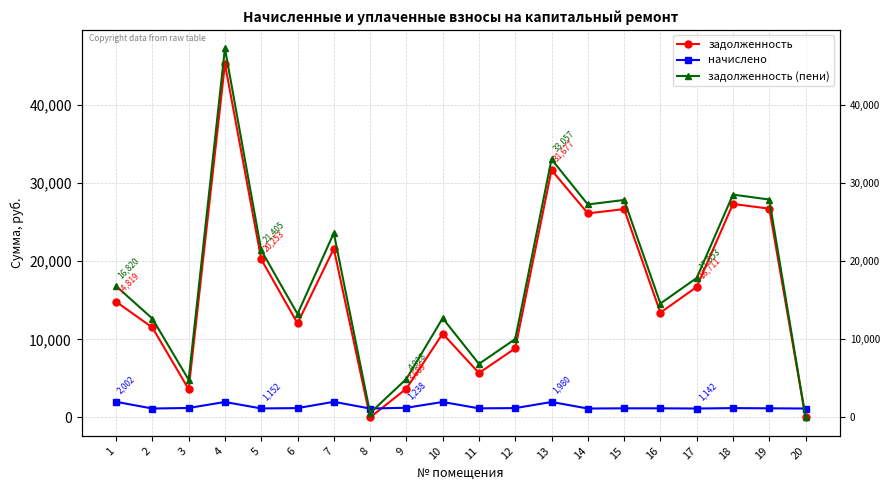

List the series in order of their peak value, highest first.

задолженность (пени), задолженность, начислено